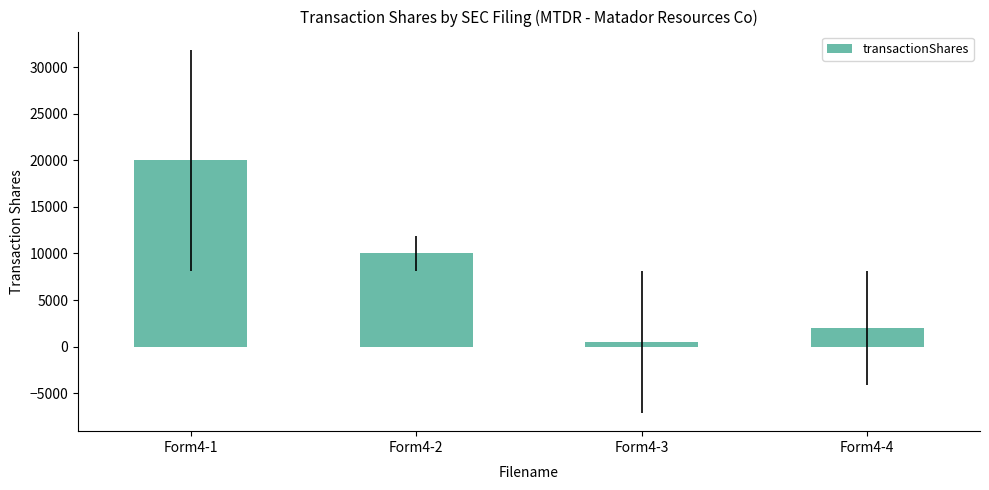

Which category has the lowest value across all series?

Form4-3